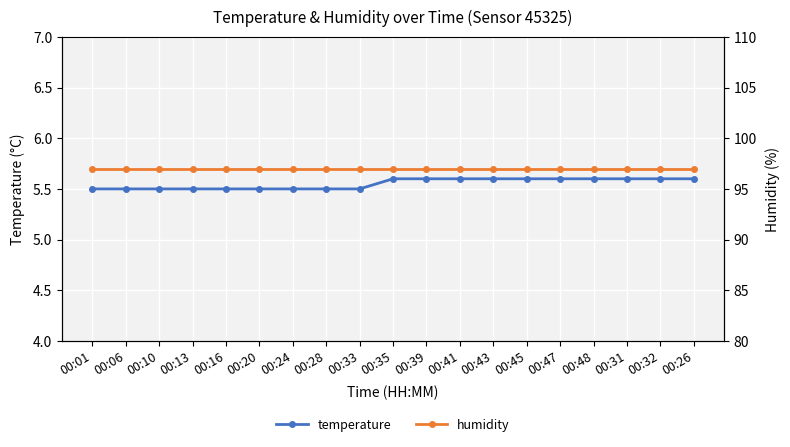

What is the value of the temperature point at the 11th from the left?

5.6